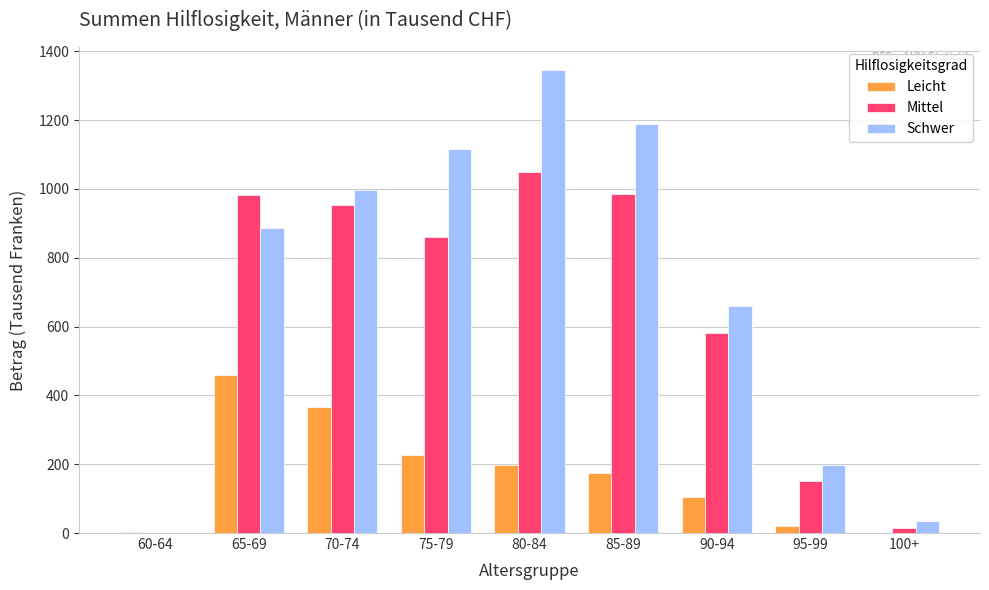

At which label is Mittel closest to 524?

90-94